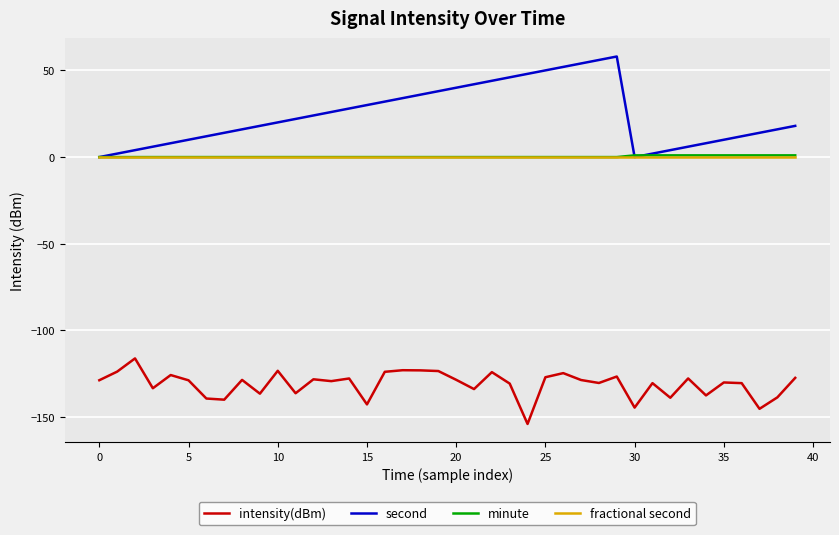

True or false: second and intensity(dBm) cross at least once.

False